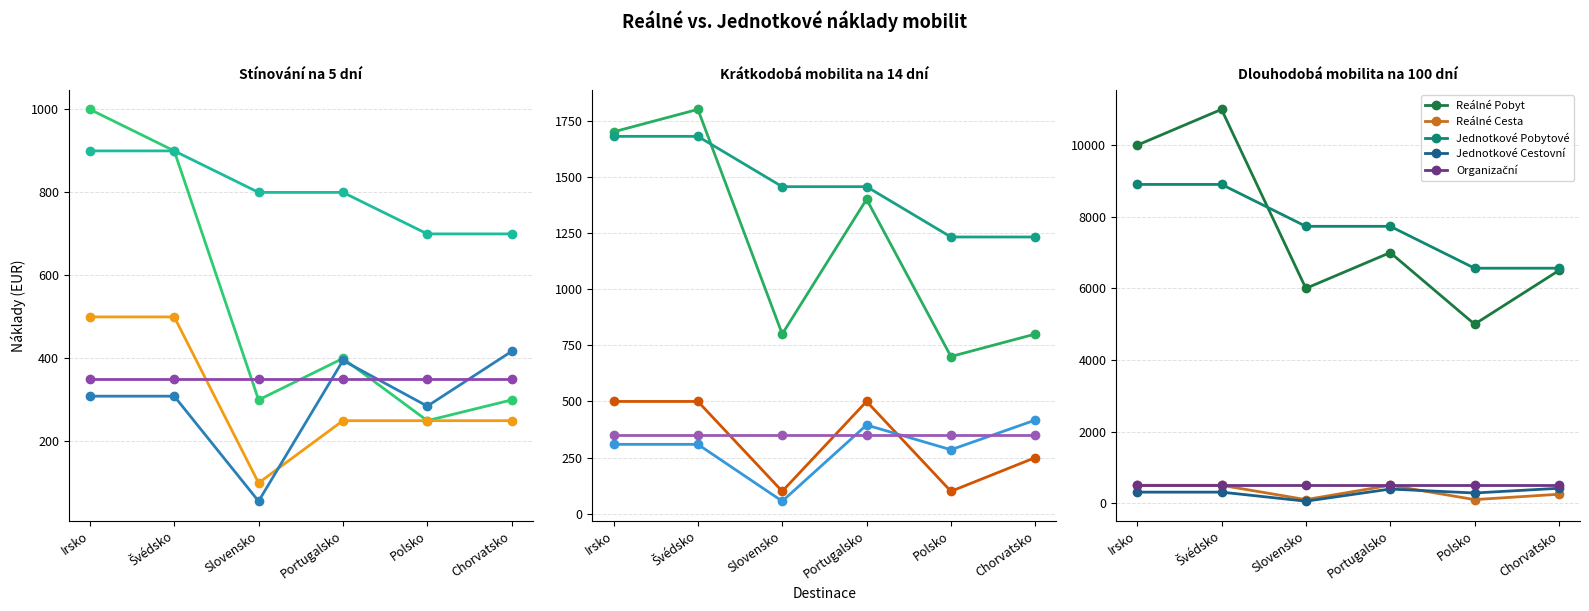

What is the label of the 6th point from the left?

Chorvatsko